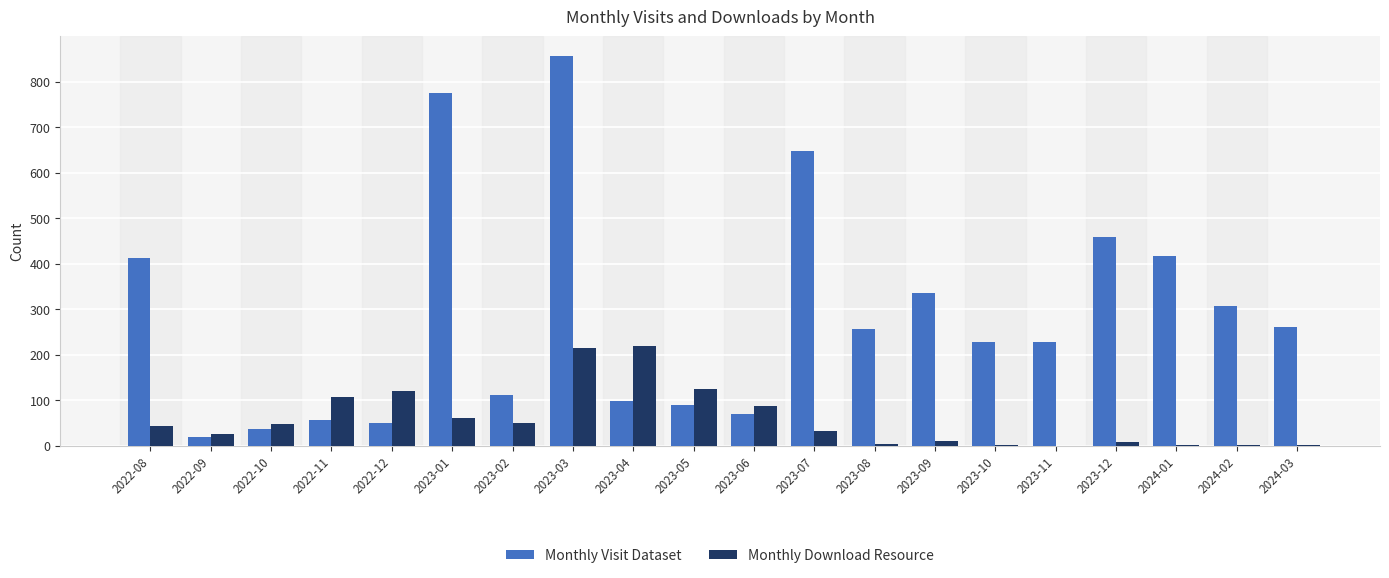

Is the value of Monthly Visit Dataset at 2024-02 greater than the value of Monthly Download Resource at 2023-04?

Yes